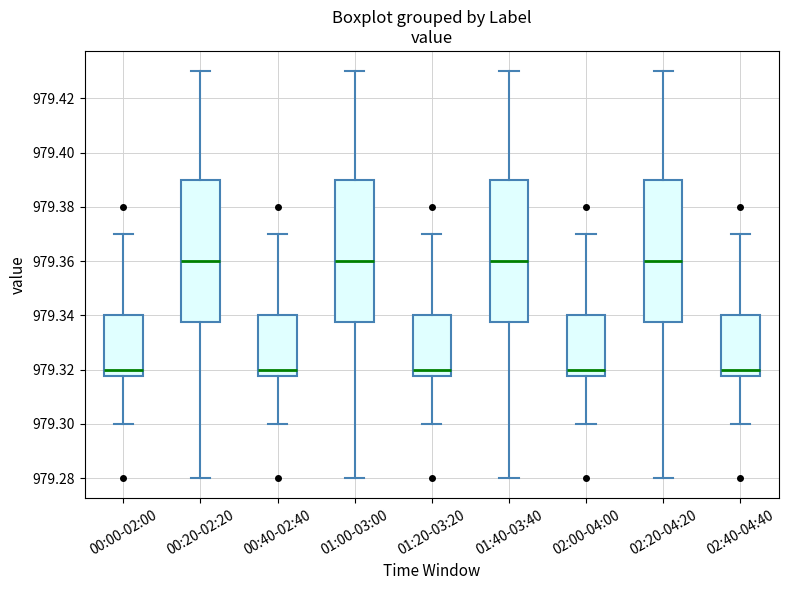

Reading left to right, transcribe this box plot: for each box, give where its median line is, the range the box spans, and where its two whiskers end, as read against the y-axis. The values are not printed on the chart, so give them approximately, as read against the axis.

00:00-02:00: median 979.320, box 979.318 to 979.340, whiskers 979.300 to 979.370
00:20-02:20: median 979.360, box 979.338 to 979.390, whiskers 979.280 to 979.430
00:40-02:40: median 979.320, box 979.318 to 979.340, whiskers 979.300 to 979.370
01:00-03:00: median 979.360, box 979.338 to 979.390, whiskers 979.280 to 979.430
01:20-03:20: median 979.320, box 979.318 to 979.340, whiskers 979.300 to 979.370
01:40-03:40: median 979.360, box 979.338 to 979.390, whiskers 979.280 to 979.430
02:00-04:00: median 979.320, box 979.318 to 979.340, whiskers 979.300 to 979.370
02:20-04:20: median 979.360, box 979.338 to 979.390, whiskers 979.280 to 979.430
02:40-04:40: median 979.320, box 979.318 to 979.340, whiskers 979.300 to 979.370